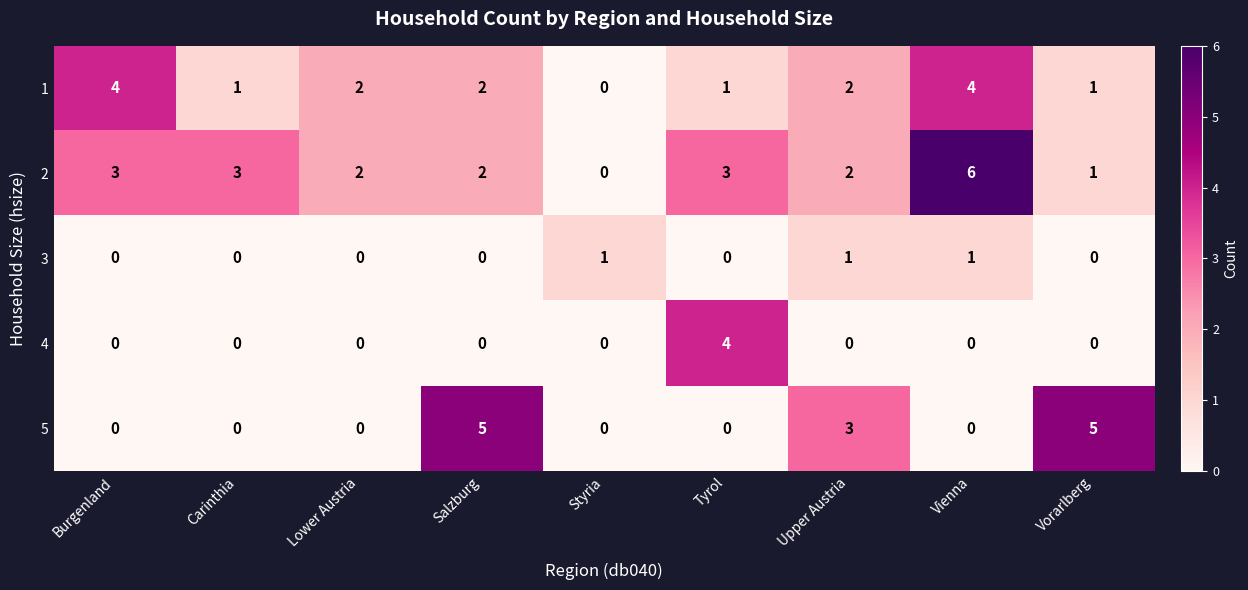

What is the total value across all series at Carinthia?

4